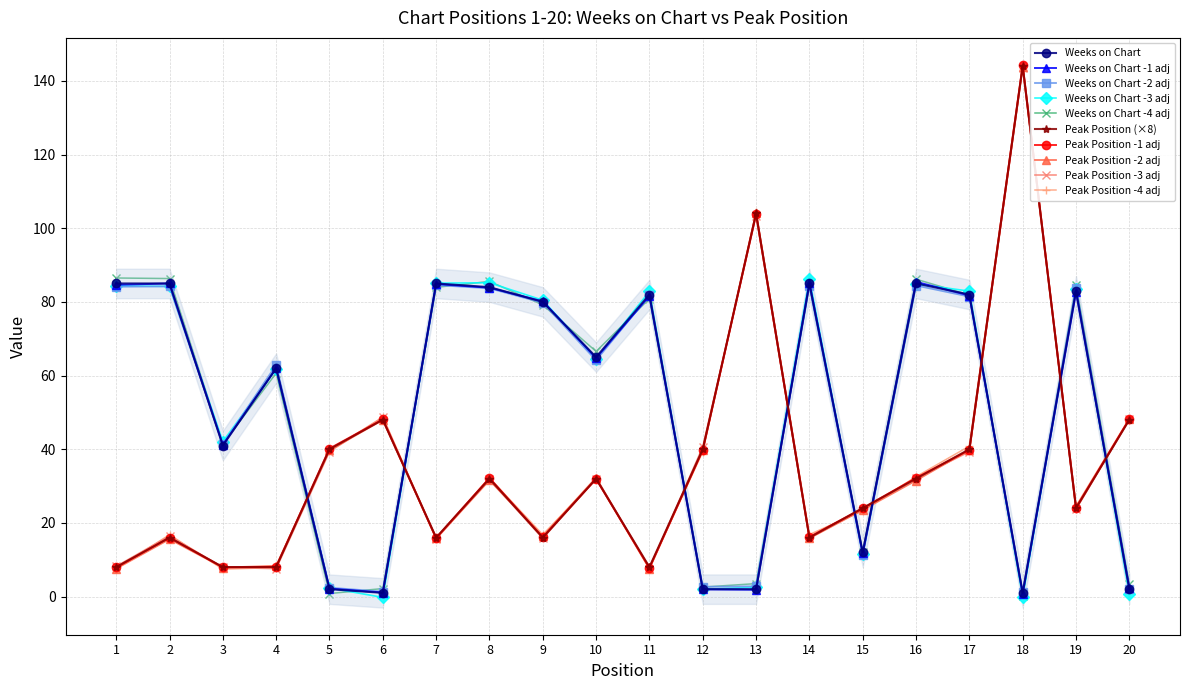

Reading left to right, extract all data points from this chart.

Weeks on Chart: 1=85	2=85	3=41	4=62	5=2	6=1	7=85	8=84	9=80	10=65	11=82	12=2	13=2	14=85	15=12	16=85	17=82	18=1	19=83	20=2
Peak Position: 1=8	2=16	3=8	4=8	5=40	6=48	7=16	8=32	9=16	10=32	11=8	12=40	13=104	14=16	15=24	16=32	17=40	18=144	19=24	20=48